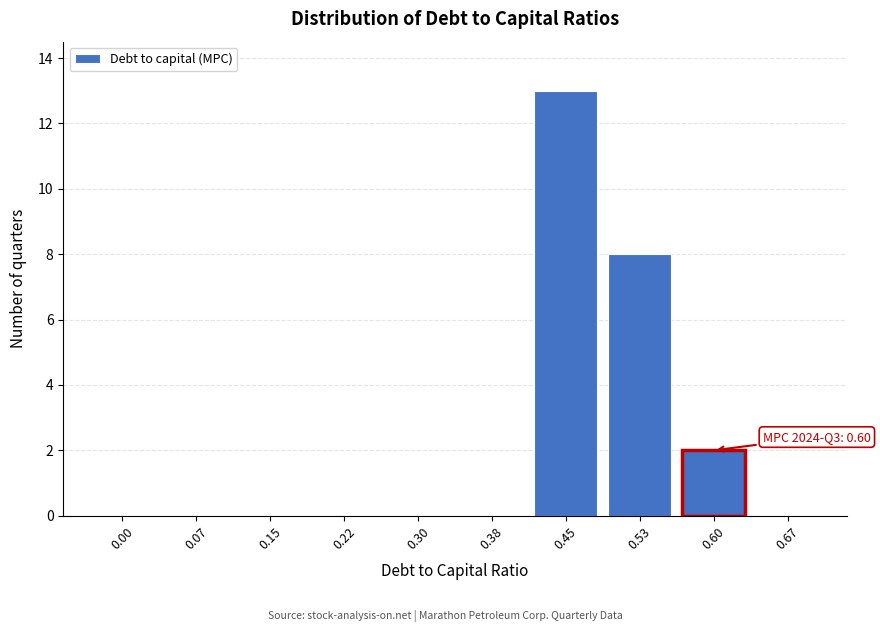

Reading left to right, transcribe all the data shown in this chart.

0.00=0	0.07=0	0.15=0	0.22=0	0.30=0	0.38=0	0.45=13	0.53=8	0.60=2	0.67=0